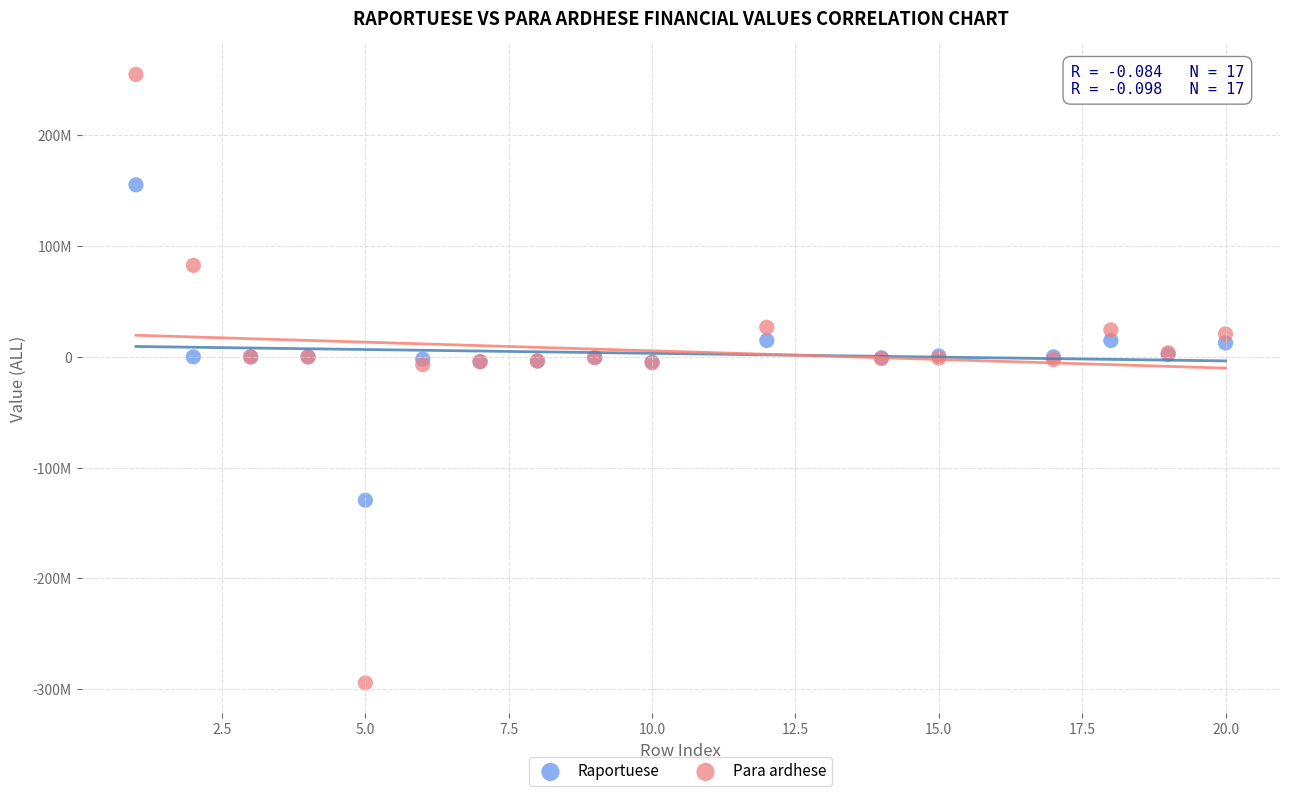

Which series reaches the maximum Y coordinate?

Para ardhese